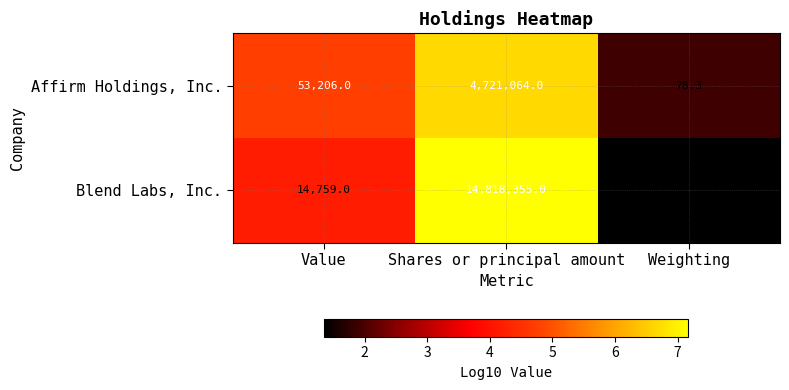

What is the total value across all series at Value?

67965.0